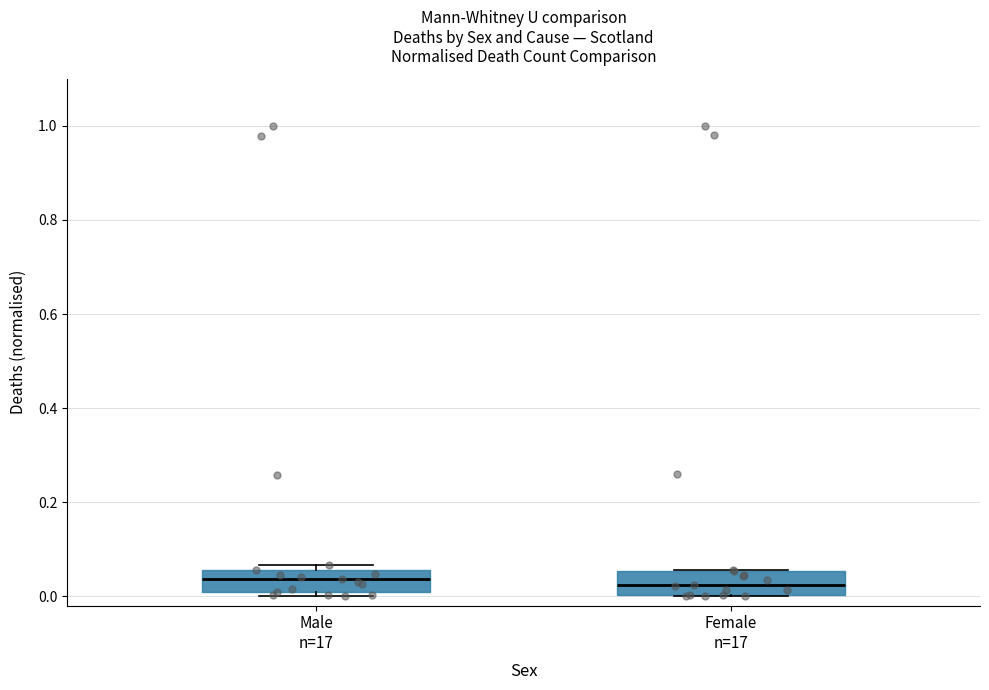

Reading left to right, read every box against the y-axis: the position of its median line, the range the box covers, and the ends of its whiskers. The values are not printed on the chart, so give them approximately, as read against the axis.

Male n=17: median 0.04, box 0.00 to 0.06, whiskers 0.00 (just below the box's lower edge) to 0.06 (just above the box's upper edge)
Female n=17: median 0.02, box 0.00 to 0.06, whiskers 0.00 to 0.06